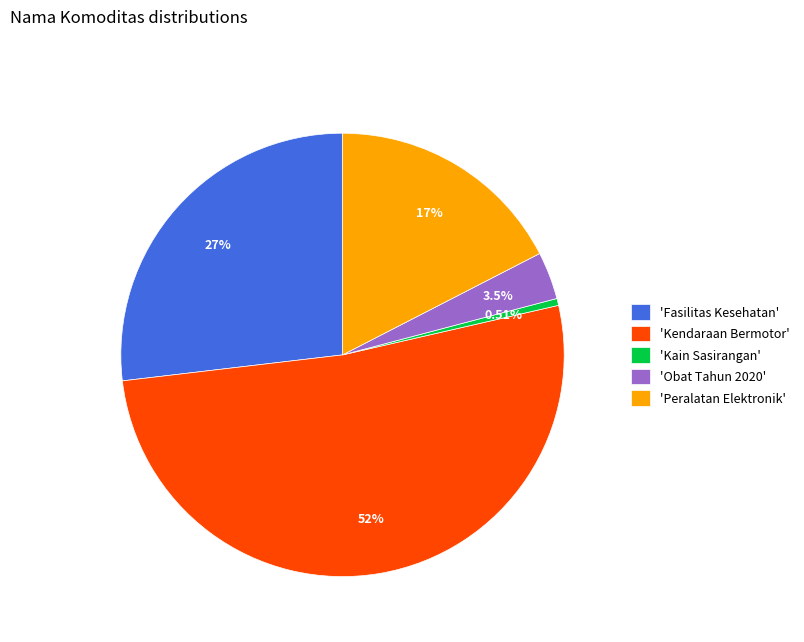

How many slices are in this pie chart?

5